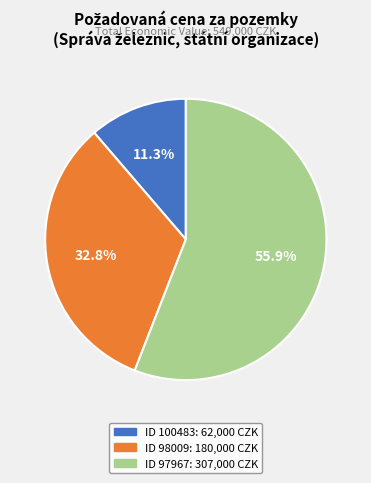

Is there a majority slice in this chart?

Yes